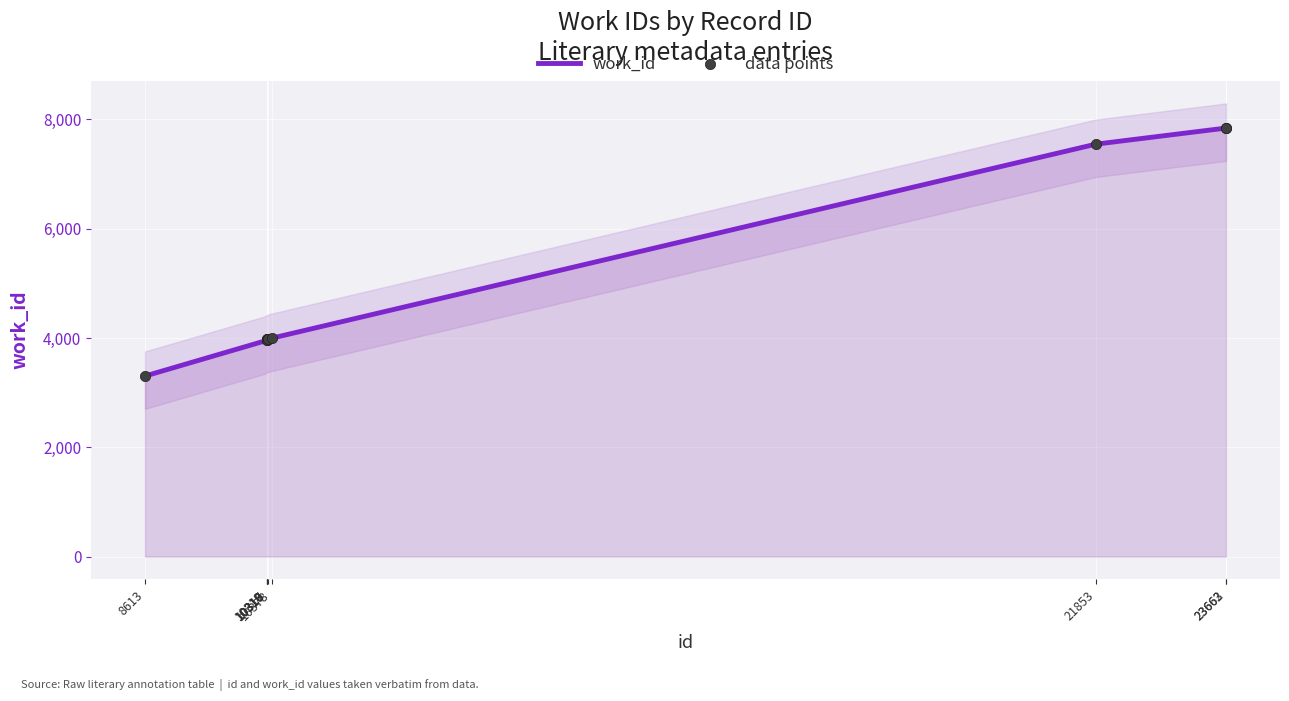

Approximately how many times larger is the value at 10316 compared to 10378?

1.0